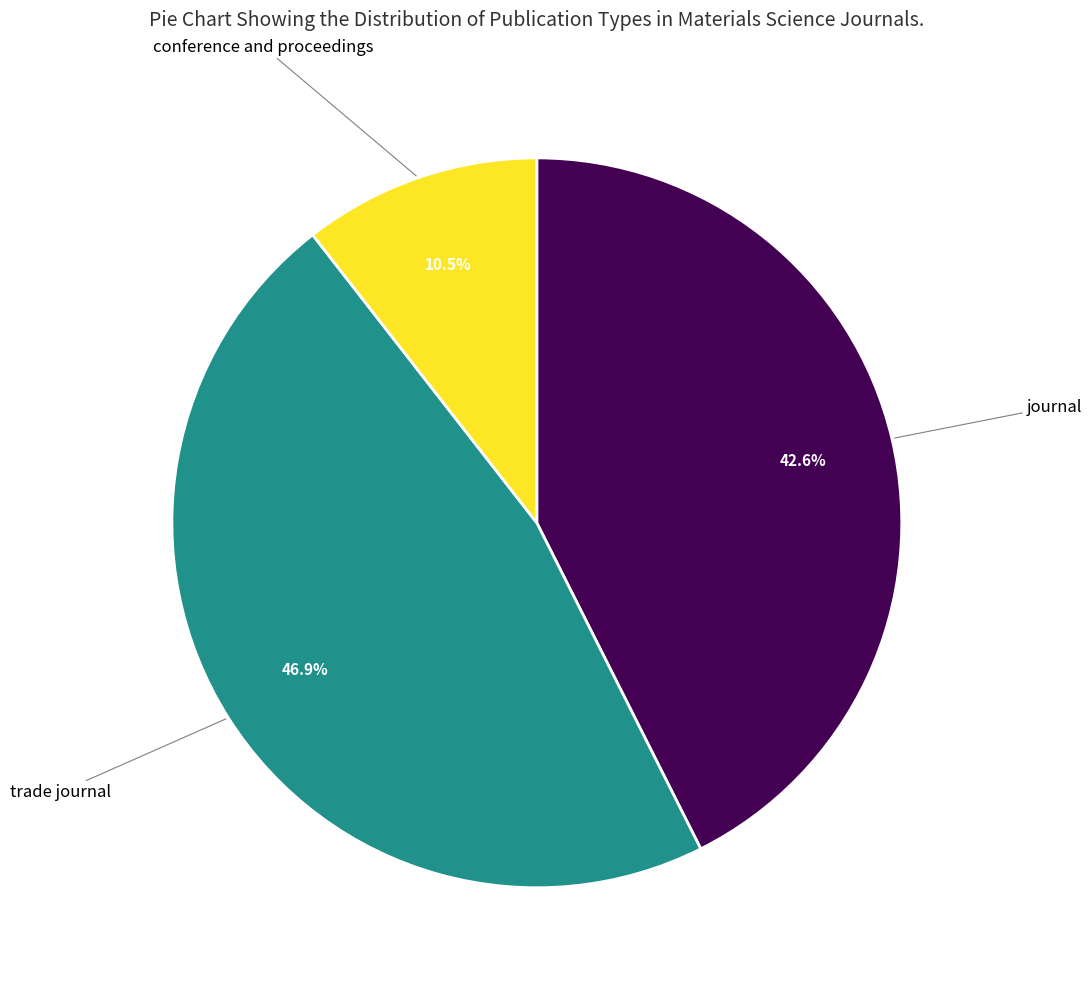

Rank the categories by value from highest to lowest.

trade journal, journal, conference and proceedings